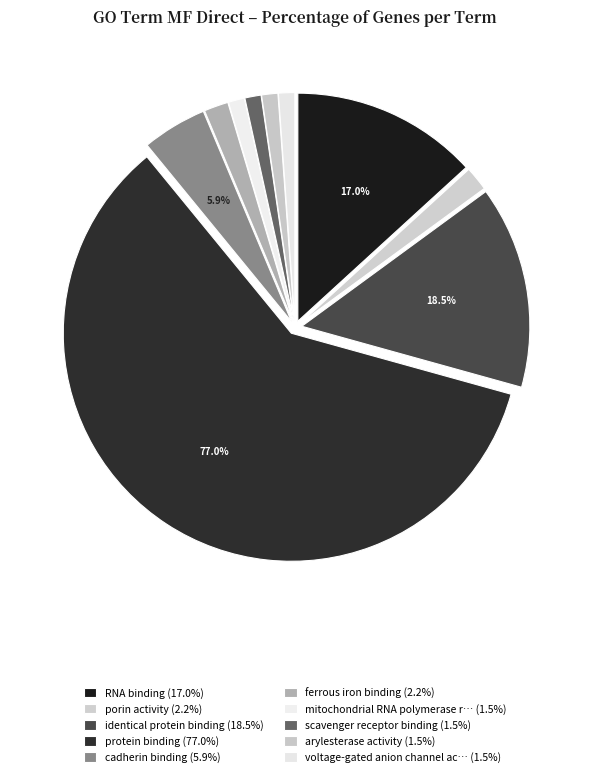

Which category has the biggest portion of the pie?

protein binding